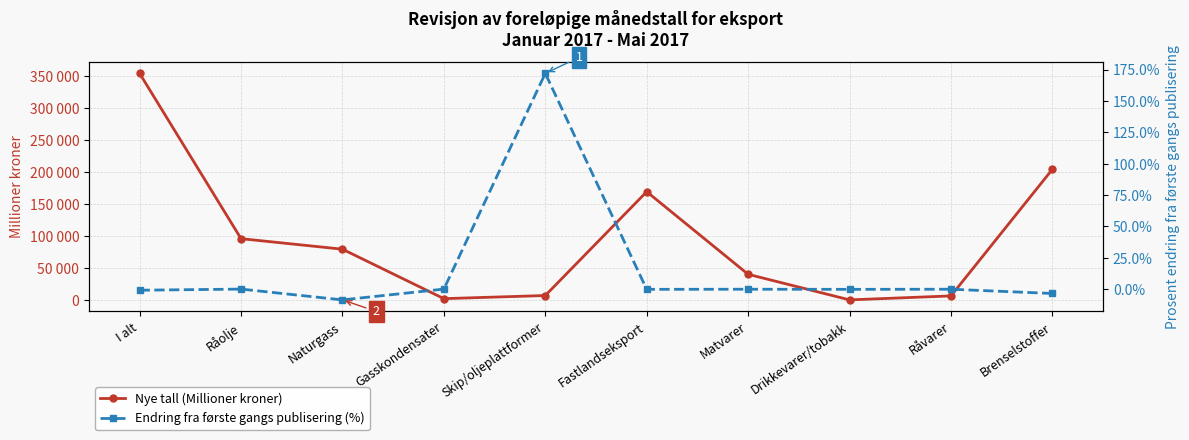

How many positive values does the Endring fra første gangs publisering (%) series have?

1